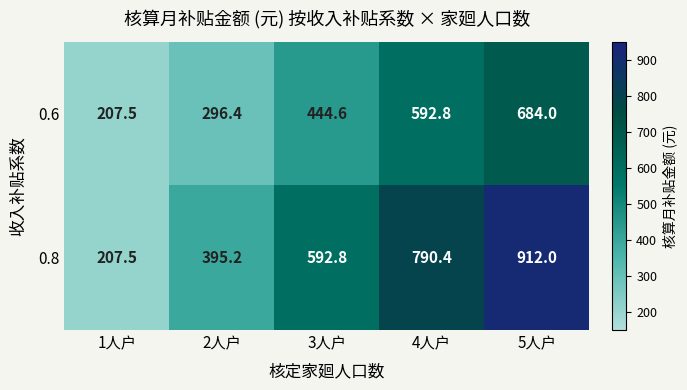

What is the total value across all series at 3人户?

1037.4